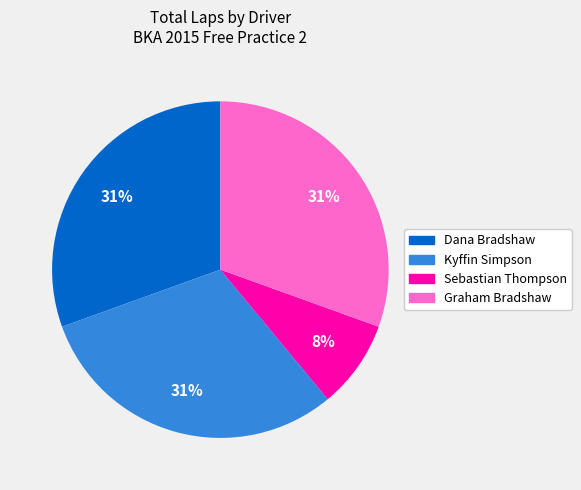

To the nearest percent, what is the average slice percentage?

25%